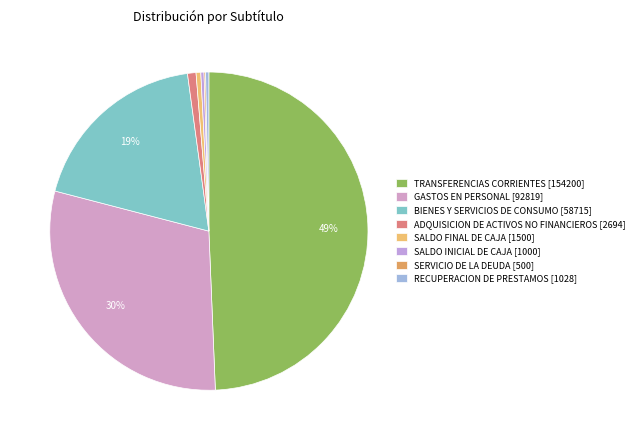

Does SALDO FINAL DE CAJA account for over 50% of the chart?

No